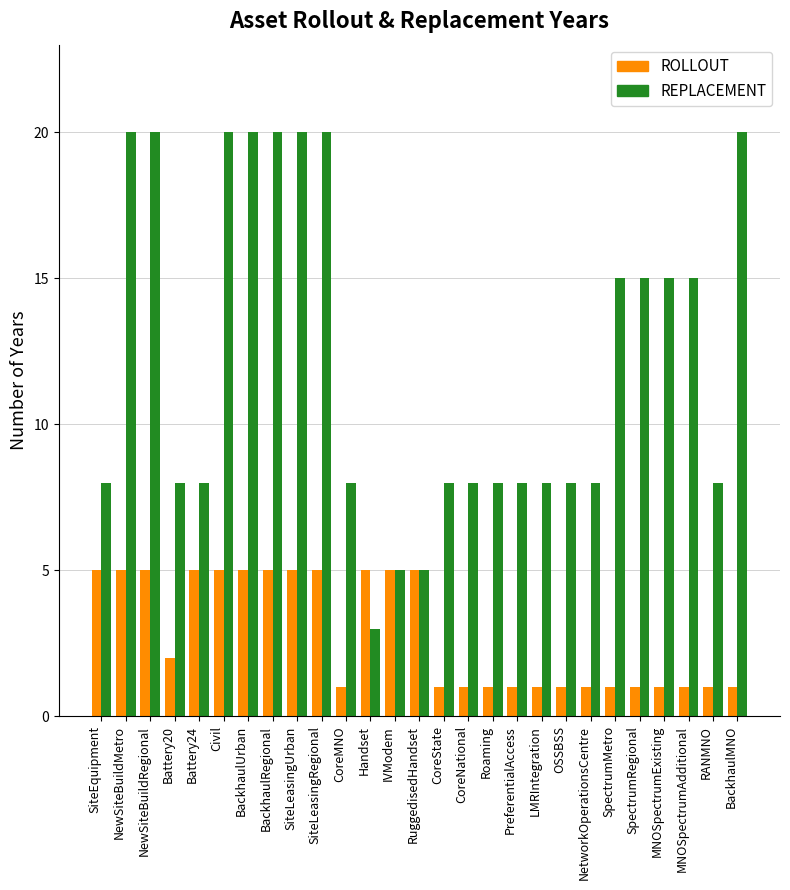

Count the number of data series in this chart.

2